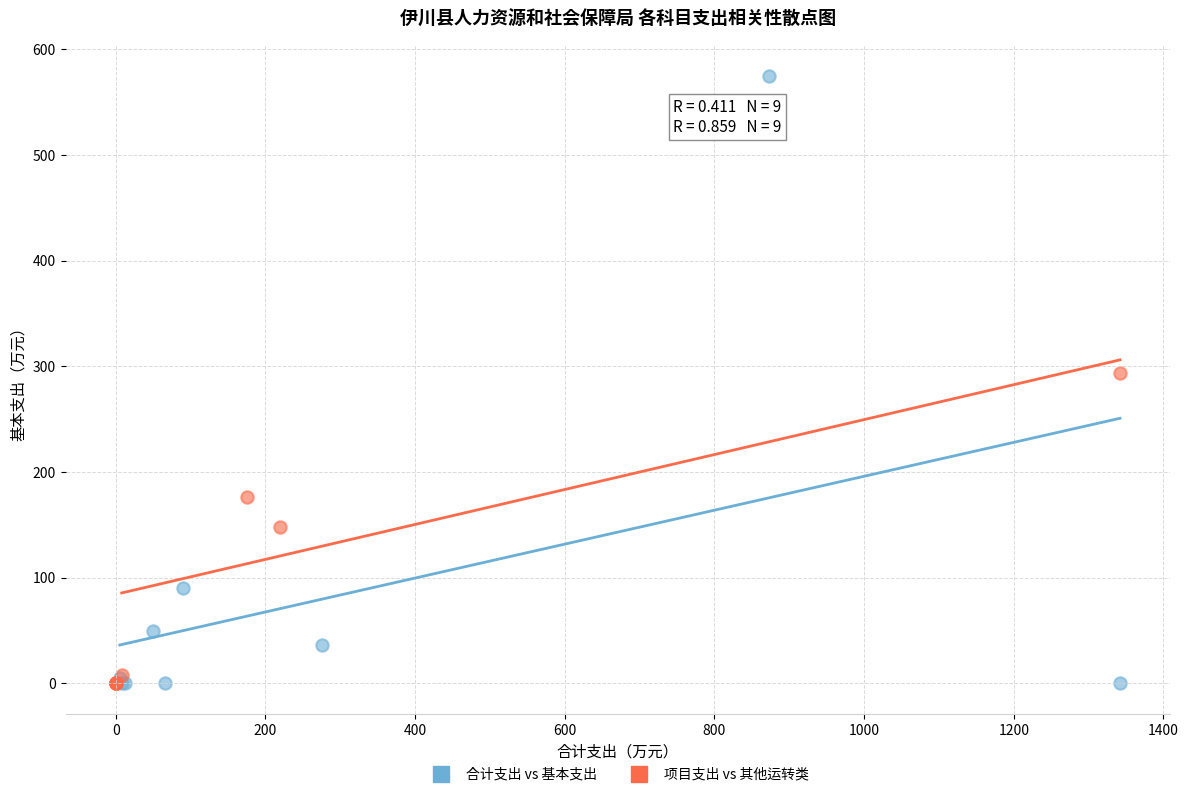

Which series contains the highest Y value?

合计支出 vs 基本支出